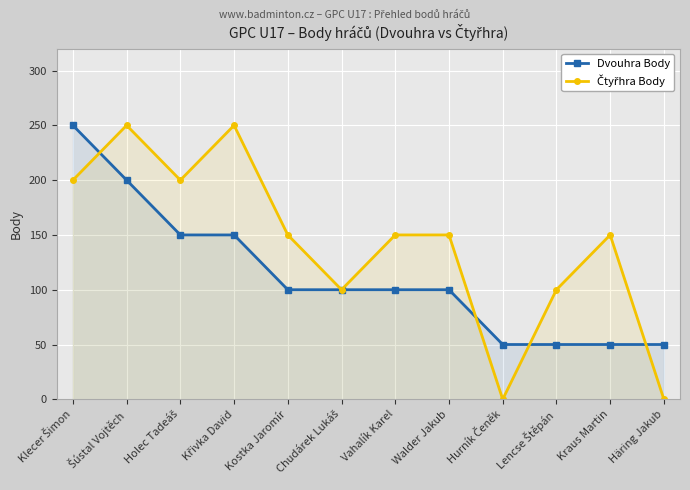

What is the difference between the Dvouhra Body values at Häring Jakub and Kostka Jaromír?

50